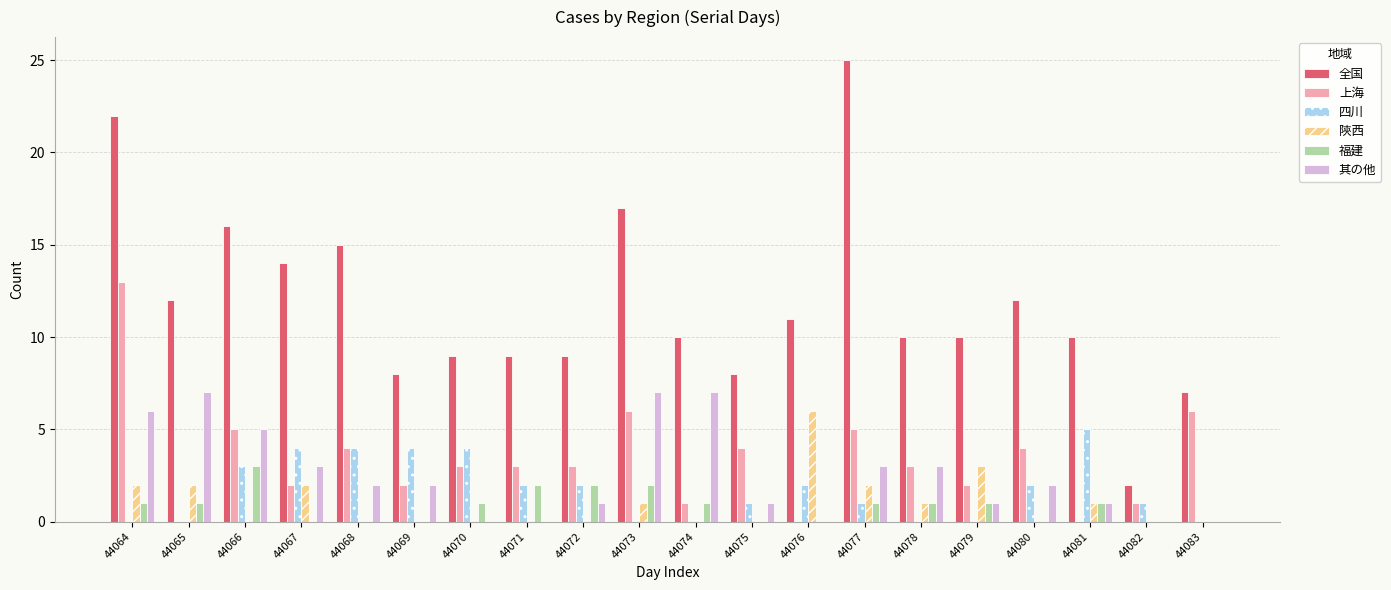

Is it true that 全国 equals 5 at 44079?

False